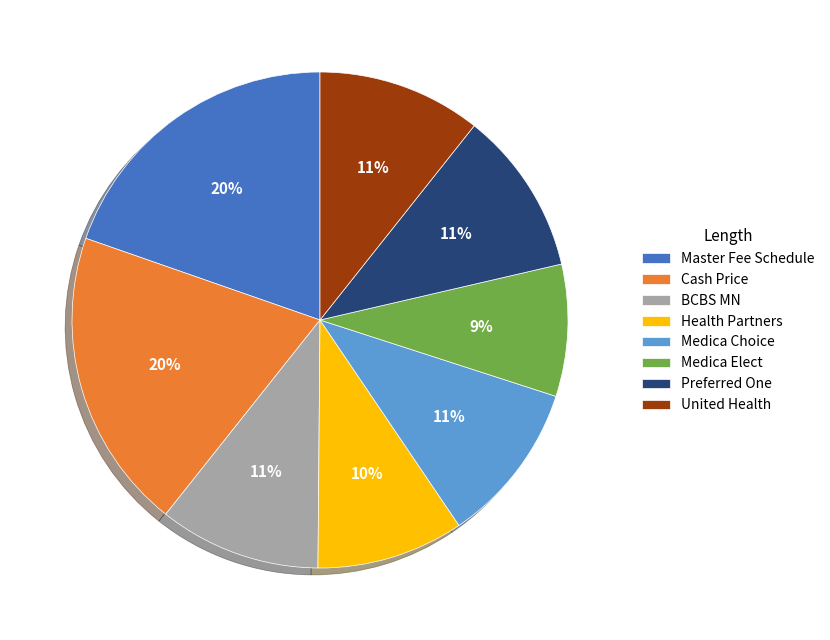

Is Preferred One the majority of the pie?

No